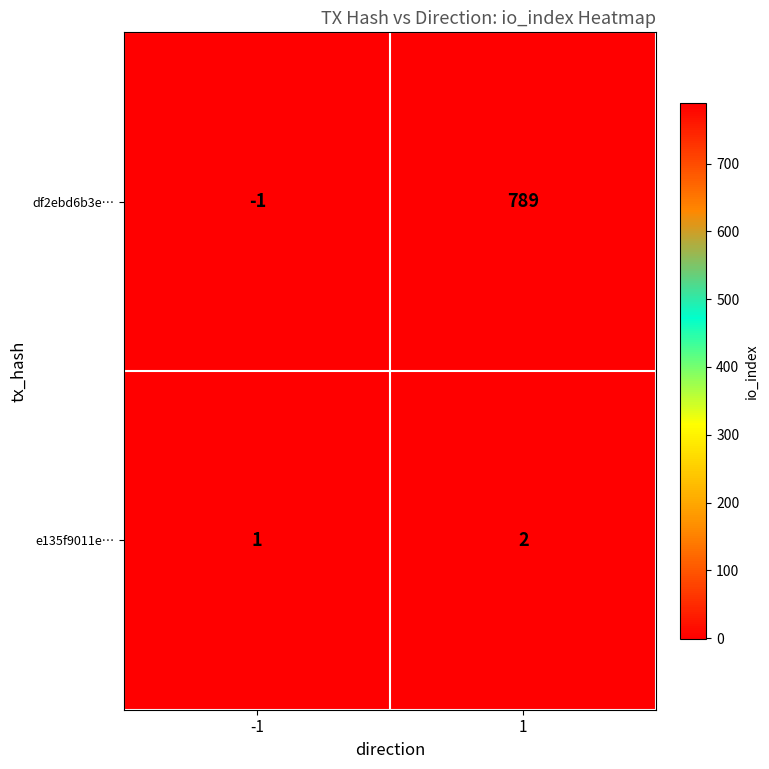

What is the difference between the df2ebd6b3e… values at 1 and -1?

790